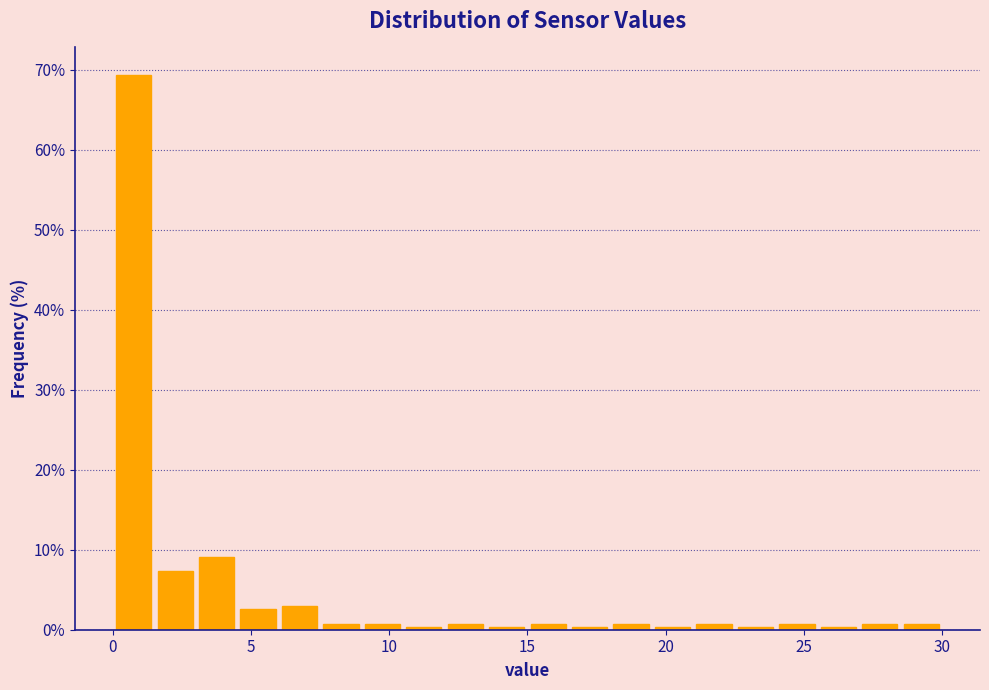

Around what value on the x-axis is the tallest bar? Give the approximate position of its centre, as read against the axis.

1.0